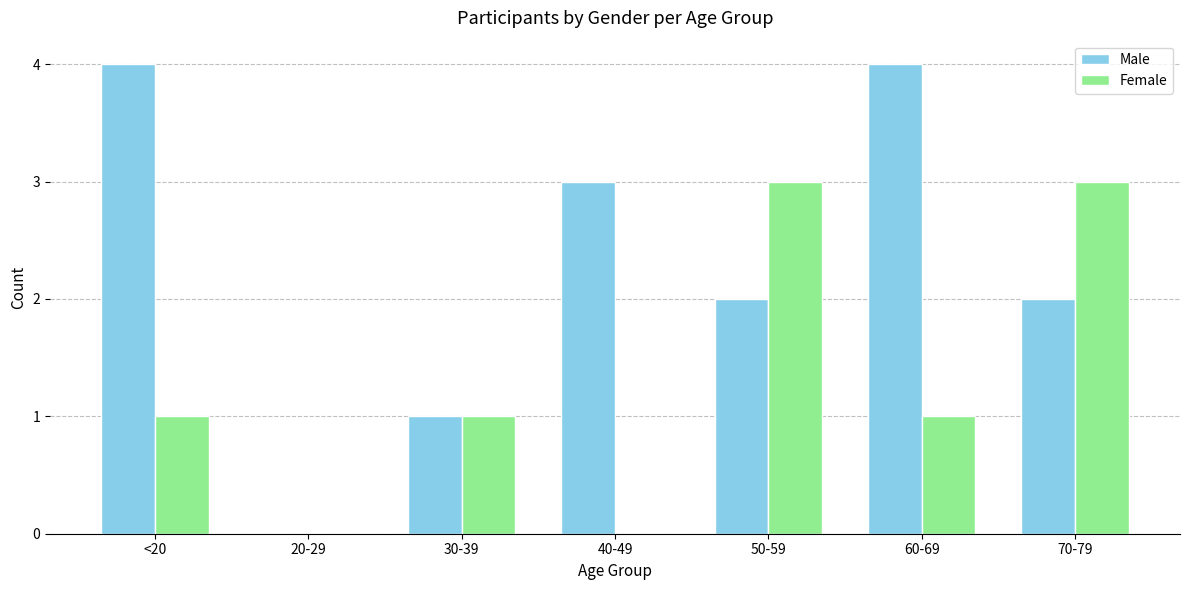

Are the bars horizontal?

No